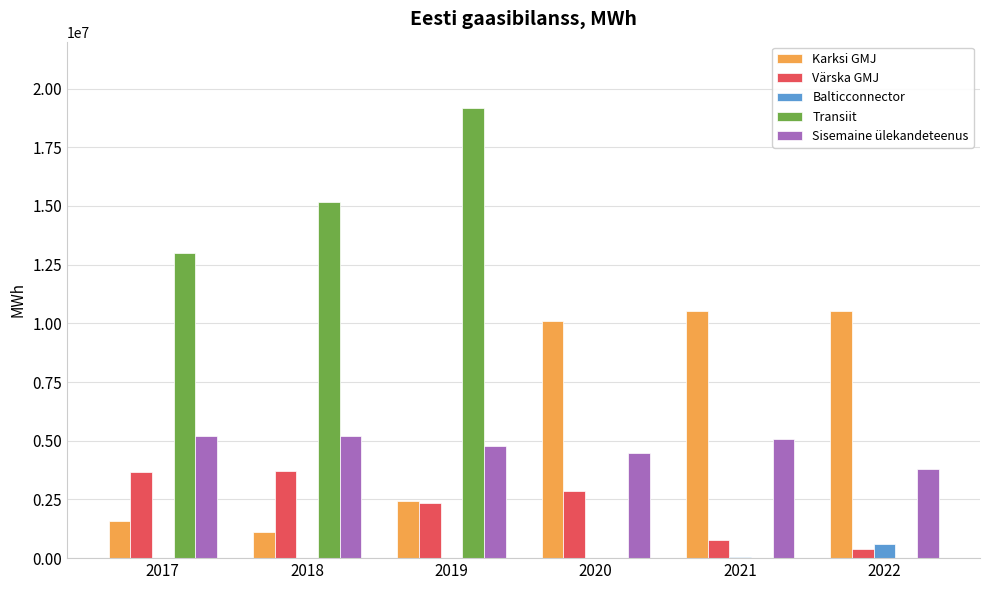

The value of Karksi GMJ at 2017 is 1566334.1. True or false?

True